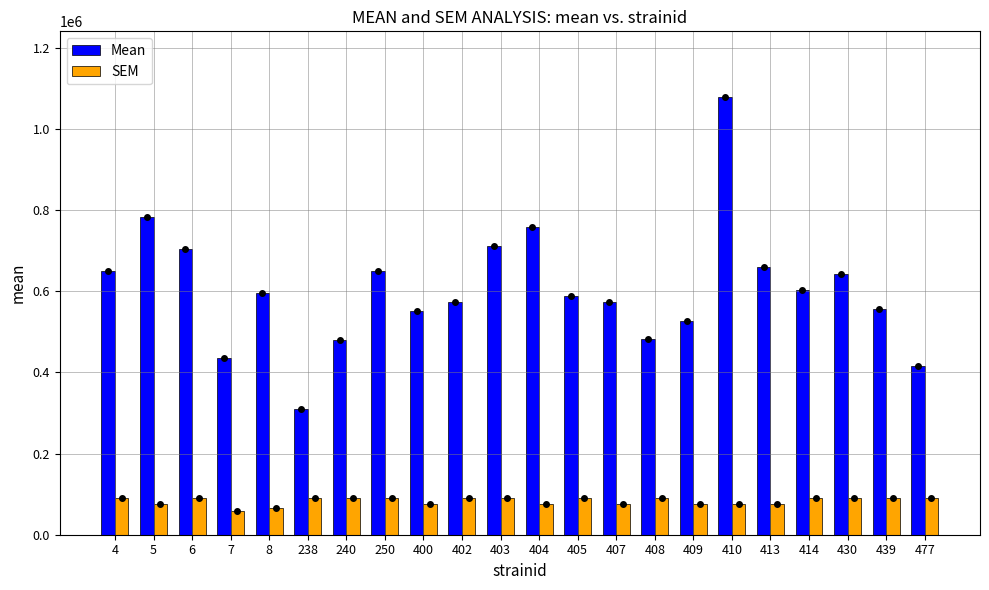

Is it true that SEM equals 91717.9 at 477?

True